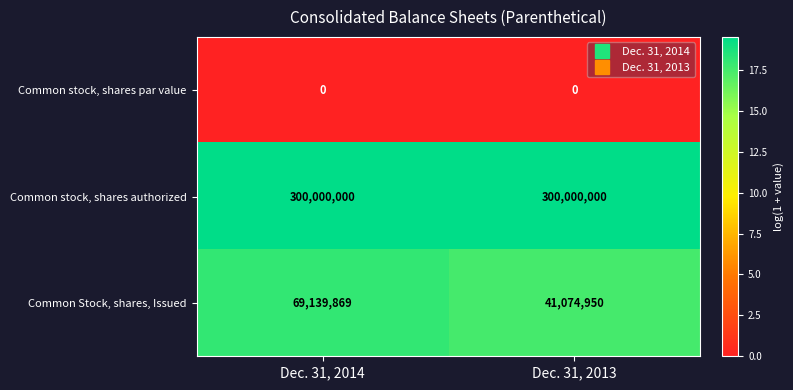

What is the approximate value of Common stock, shares authorized at Dec. 31, 2014?

300000000